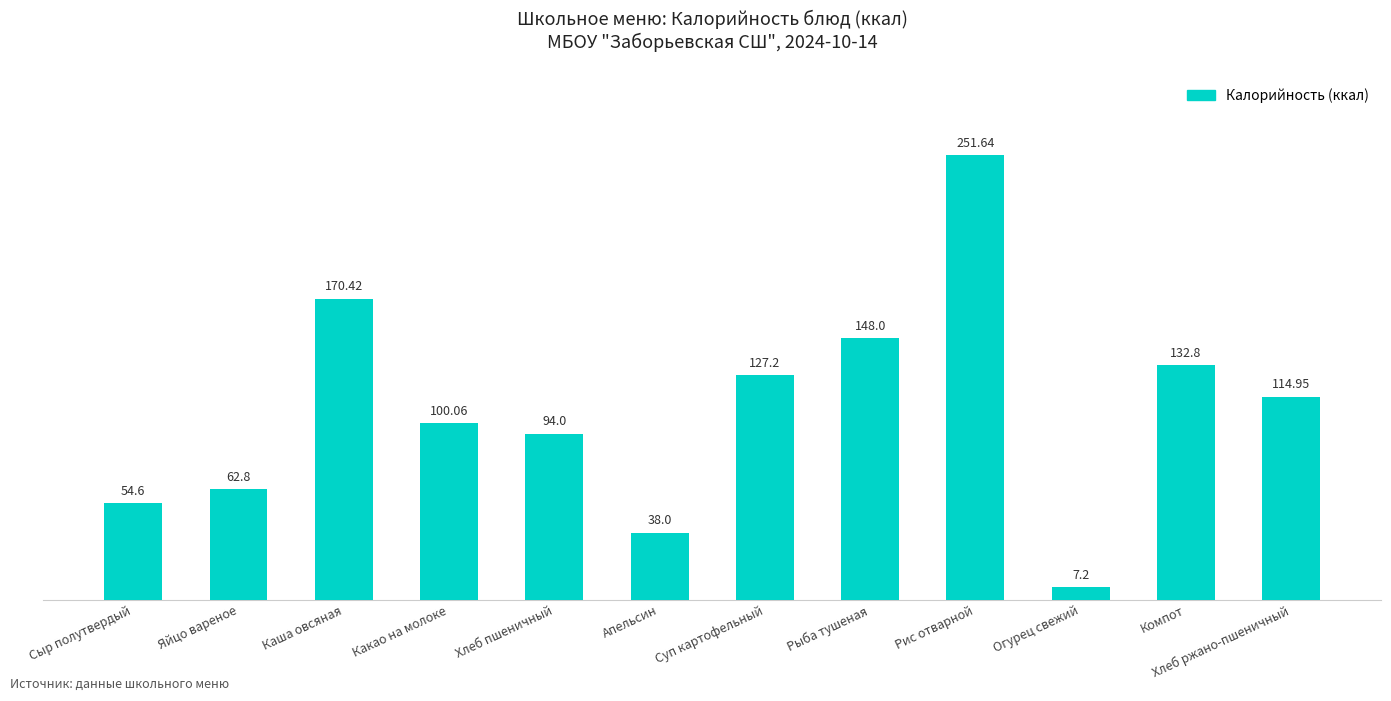

Reading left to right, transcribe all the data shown in this chart.

54.6	62.8	170.4	100.1	94.0	38.0	127.2	148.0	251.6	7.2	132.8	115.0